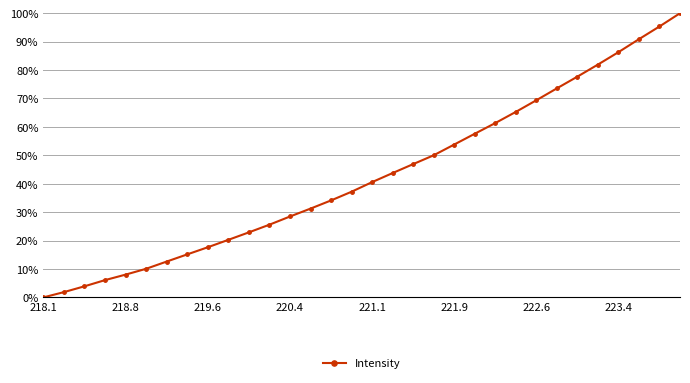

What is the value of the 14th point from the left?

31.3